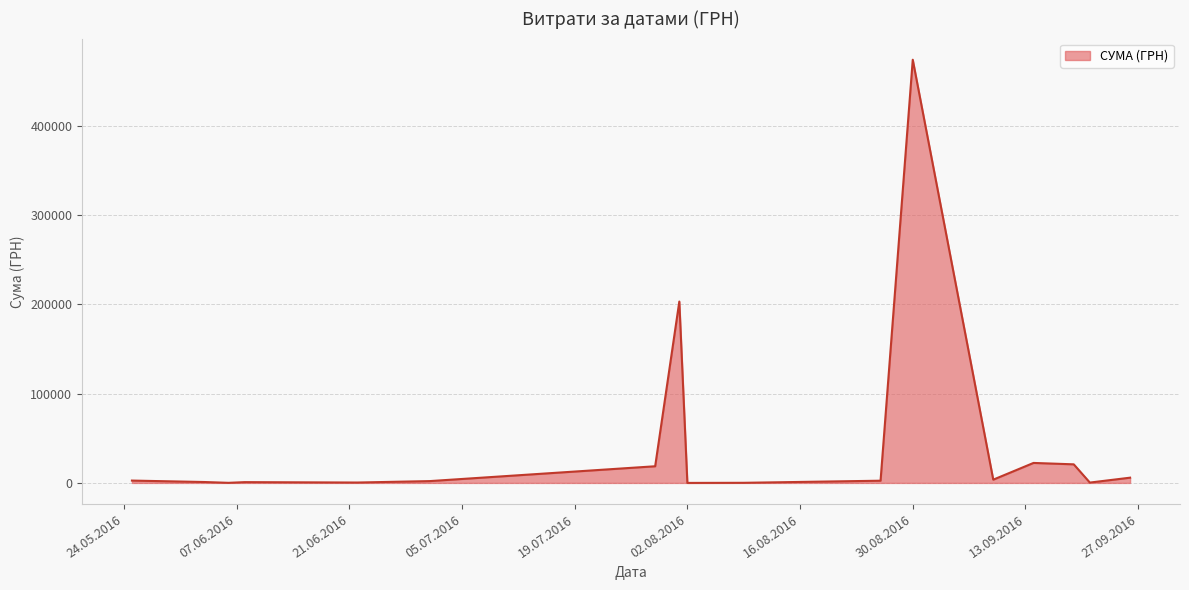

What is the greatest value displayed?

474245.3